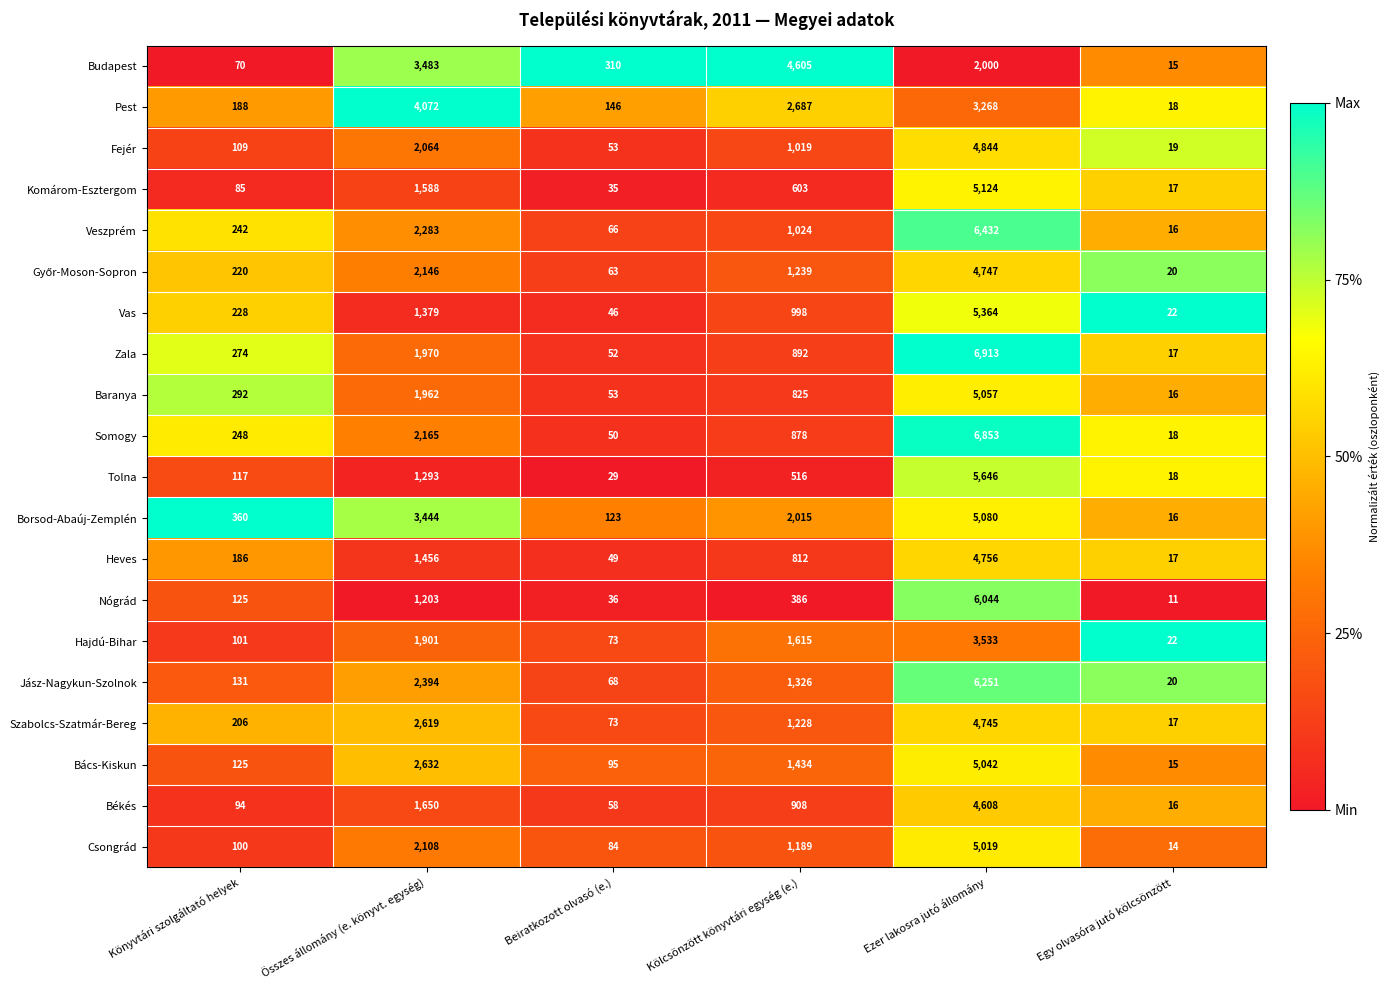

Where does the Békés series first go above 908?

Összes állomány (e. könyvt. egység)